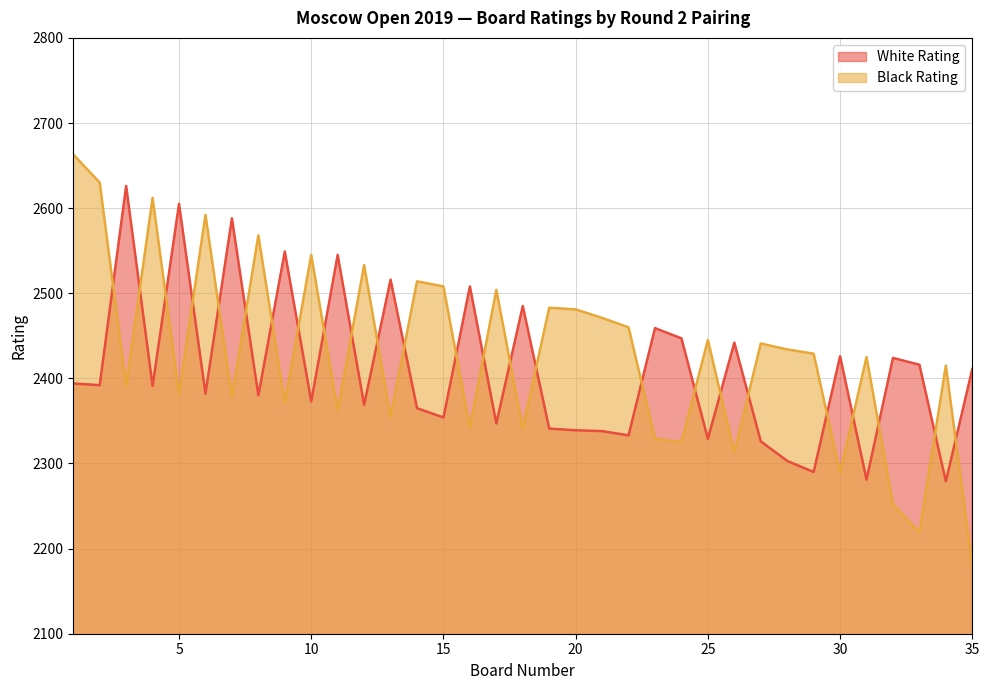

Reading left to right, list all the values displayed in this chart.

White Rating: 1=2394	2=2392	3=2626	4=2391	5=2605	6=2382	7=2588	8=2380	9=2549	10=2373	11=2545	12=2369	13=2516	14=2365	15=2354	16=2508	17=2347	18=2485	19=2341	20=2339	21=2338	22=2333	23=2459	24=2447	25=2329	26=2442	27=2326	28=2303	29=2290	30=2426	31=2281	32=2424	33=2416	34=2279	35=2411
Black Rating: 1=2663	2=2630	3=2391	4=2612	5=2382	6=2592	7=2378	8=2568	9=2371	10=2545	11=2362	12=2533	13=2355	14=2514	15=2508	16=2342	17=2504	18=2341	19=2483	20=2481	21=2471	22=2460	23=2329	24=2325	25=2445	26=2313	27=2441	28=2434	29=2429	30=2289	31=2425	32=2252	33=2219	34=2415	35=2180